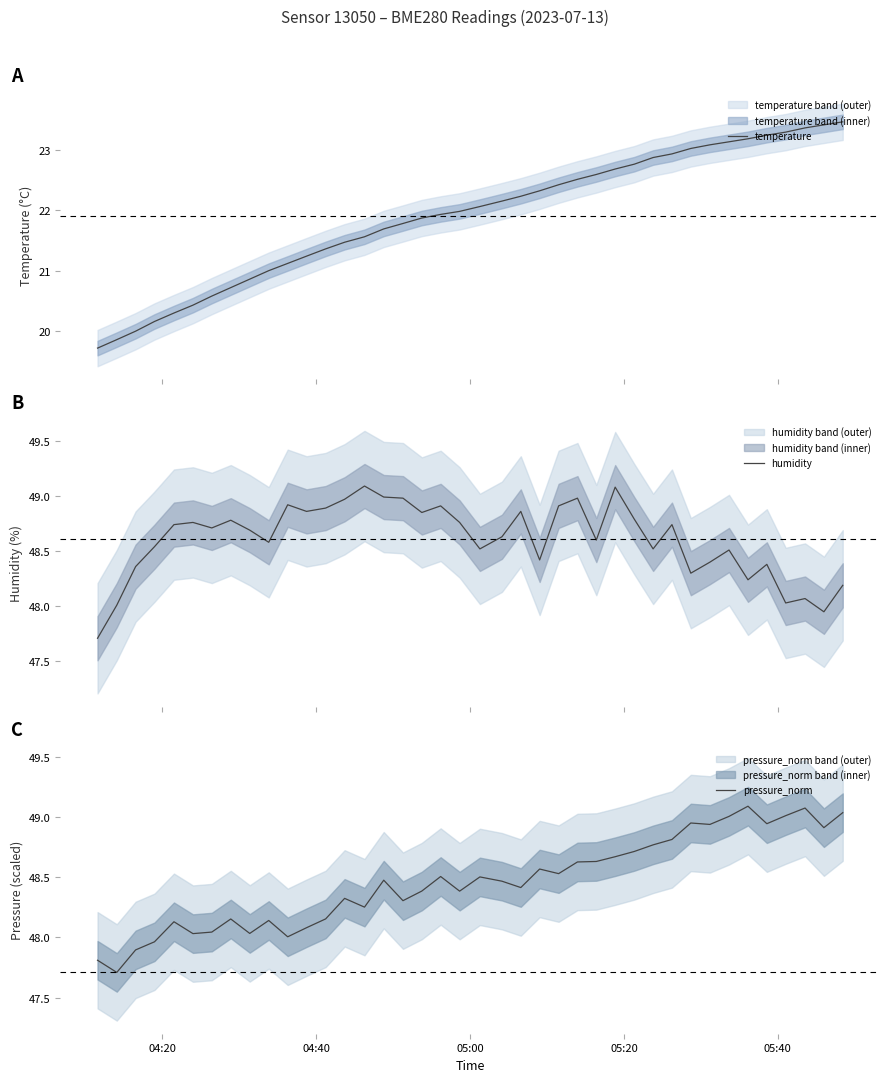

True or false: temperature and humidity intersect in this chart.

False